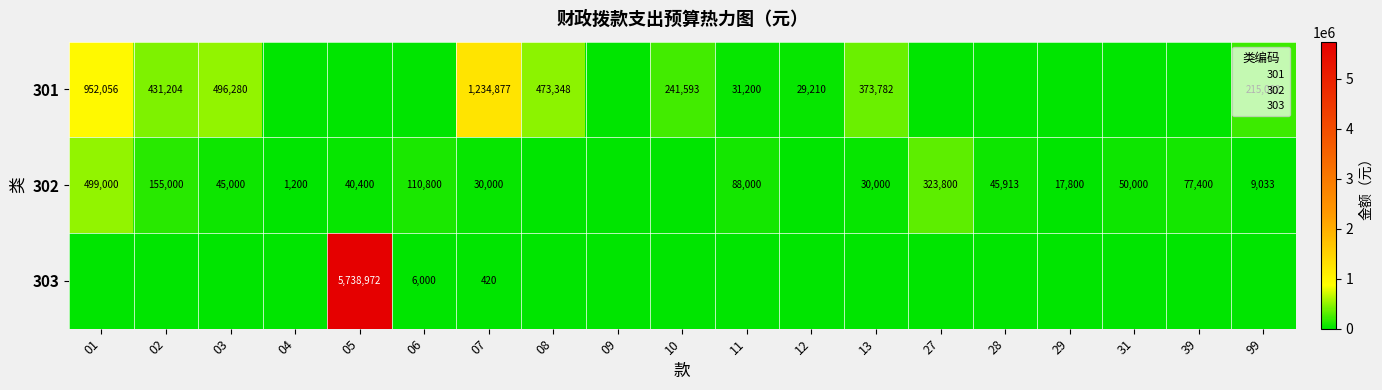

Count the number of categories in the chart.

19